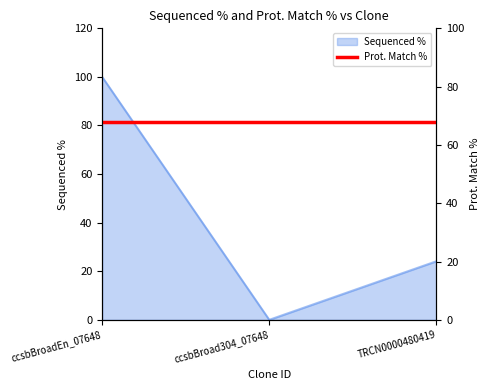

What is the ratio of the value at TRCN0000480419 to the value at ccsbBroadEn_07648?

0.2